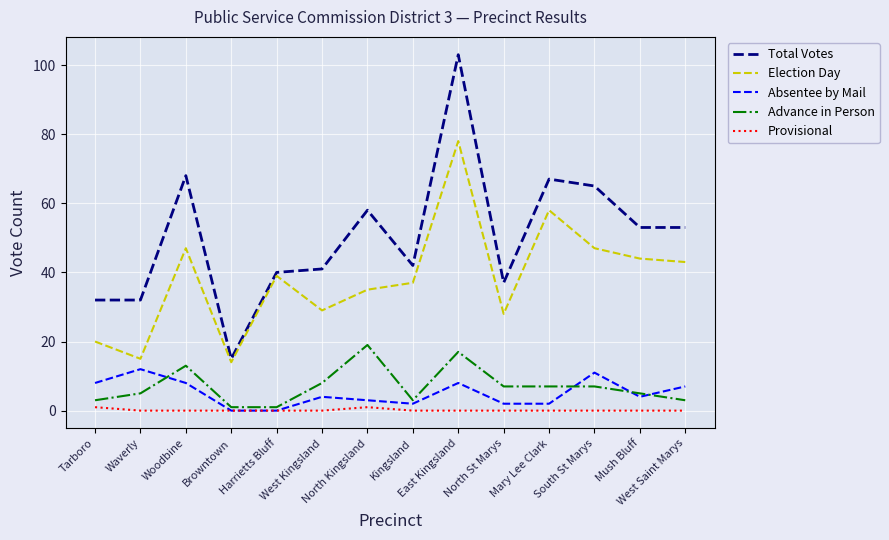

True or false: Absentee by Mail and Total Votes cross at least once.

False